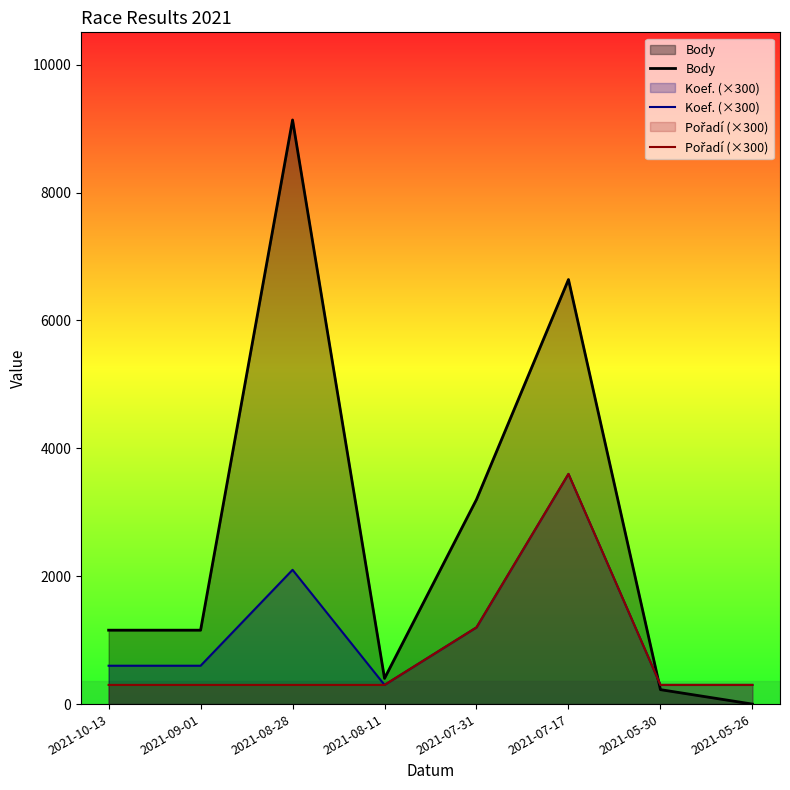

Rank the series at 2021-07-17 from lowest to highest value.

Koef. (×300), Pořadí (×300), Body